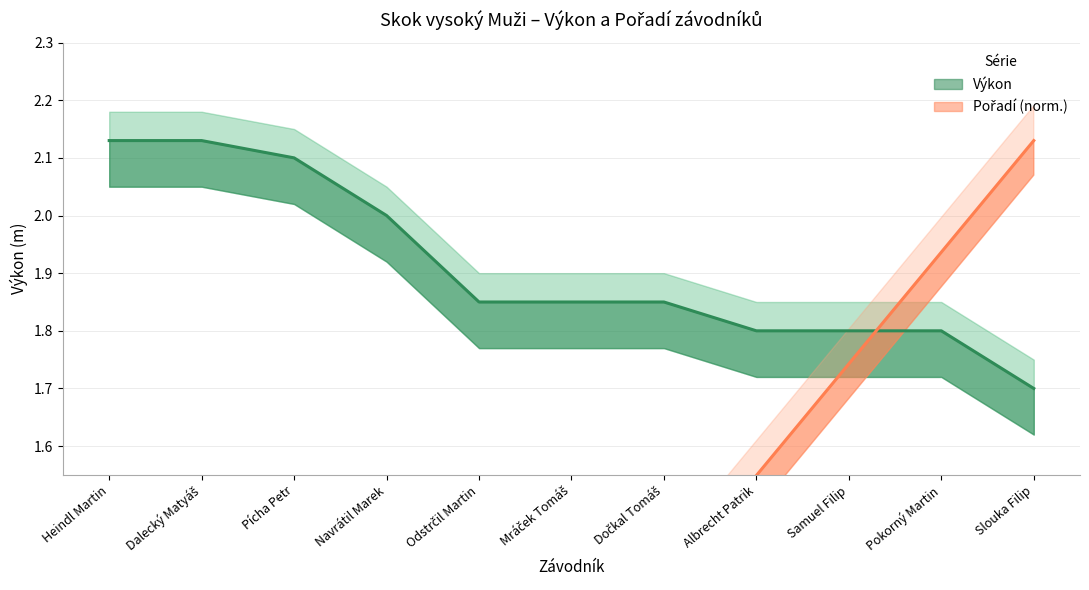

True or false: Výkon has a value of 0.9 at Pícha Petr.

False